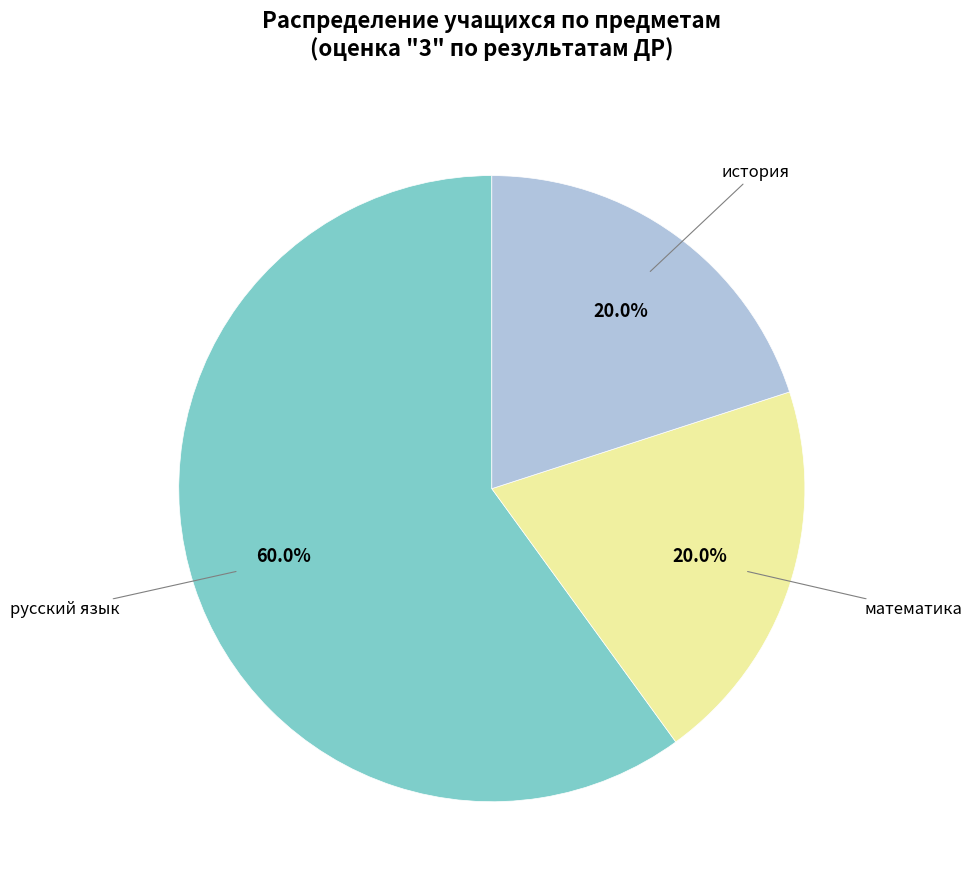

Does any single category account for the majority?

Yes